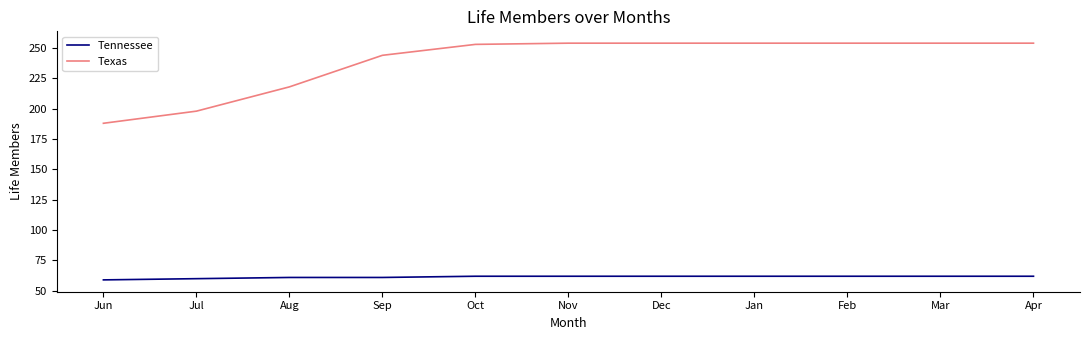

Which series has the largest total across all categories?

Texas